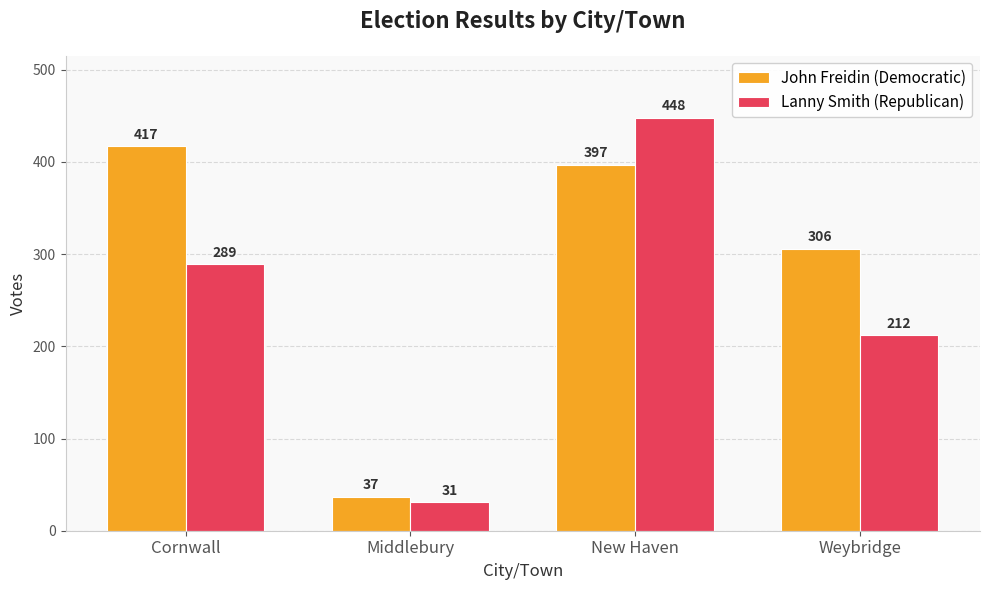

Reading left to right, what are all the values shown in this chart?

John Freidin (Democratic): 417	37	397	306
Lanny Smith (Republican): 289	31	448	212